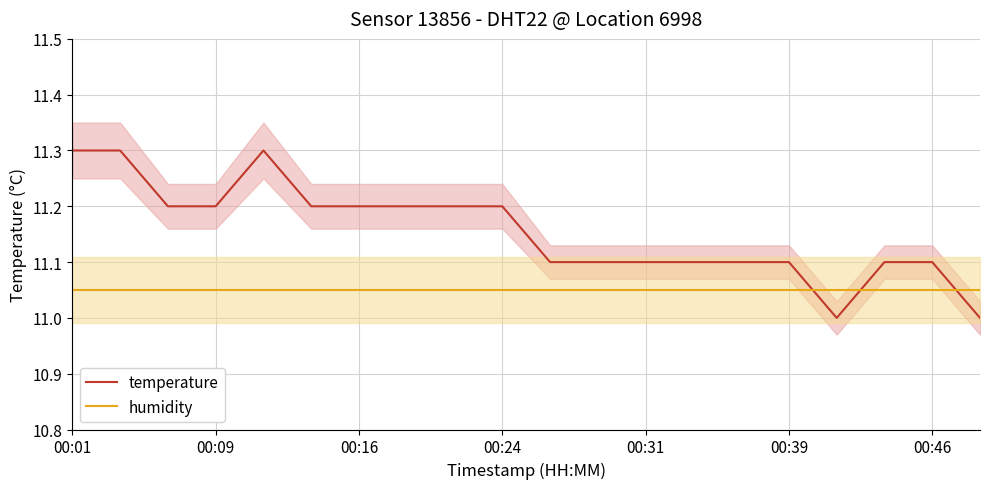

True or false: temperature and humidity cross at least once.

True